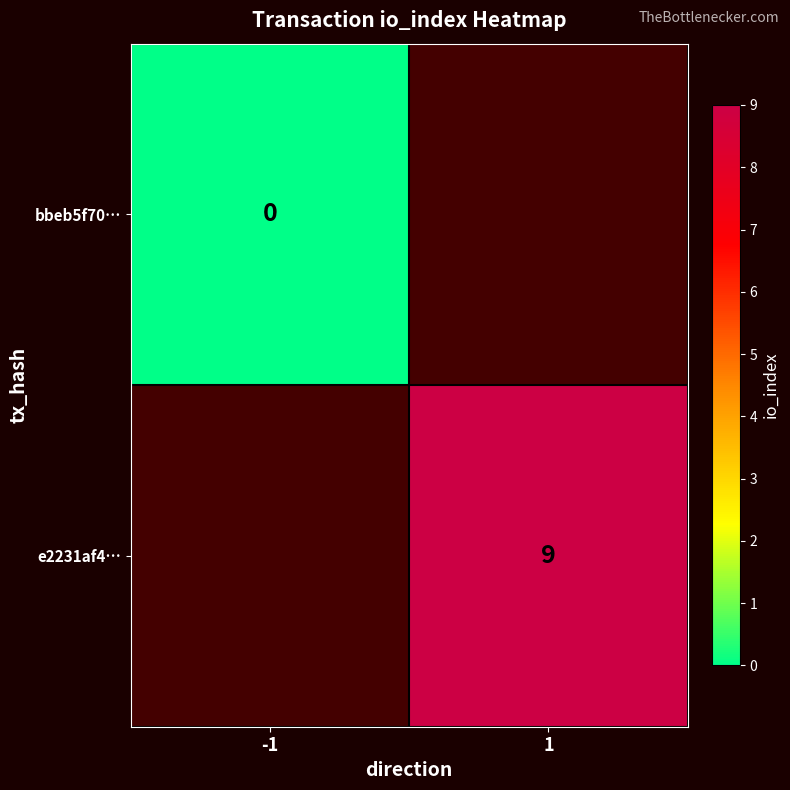

The e2231af4… series shows 16 at 1. True or false?

False